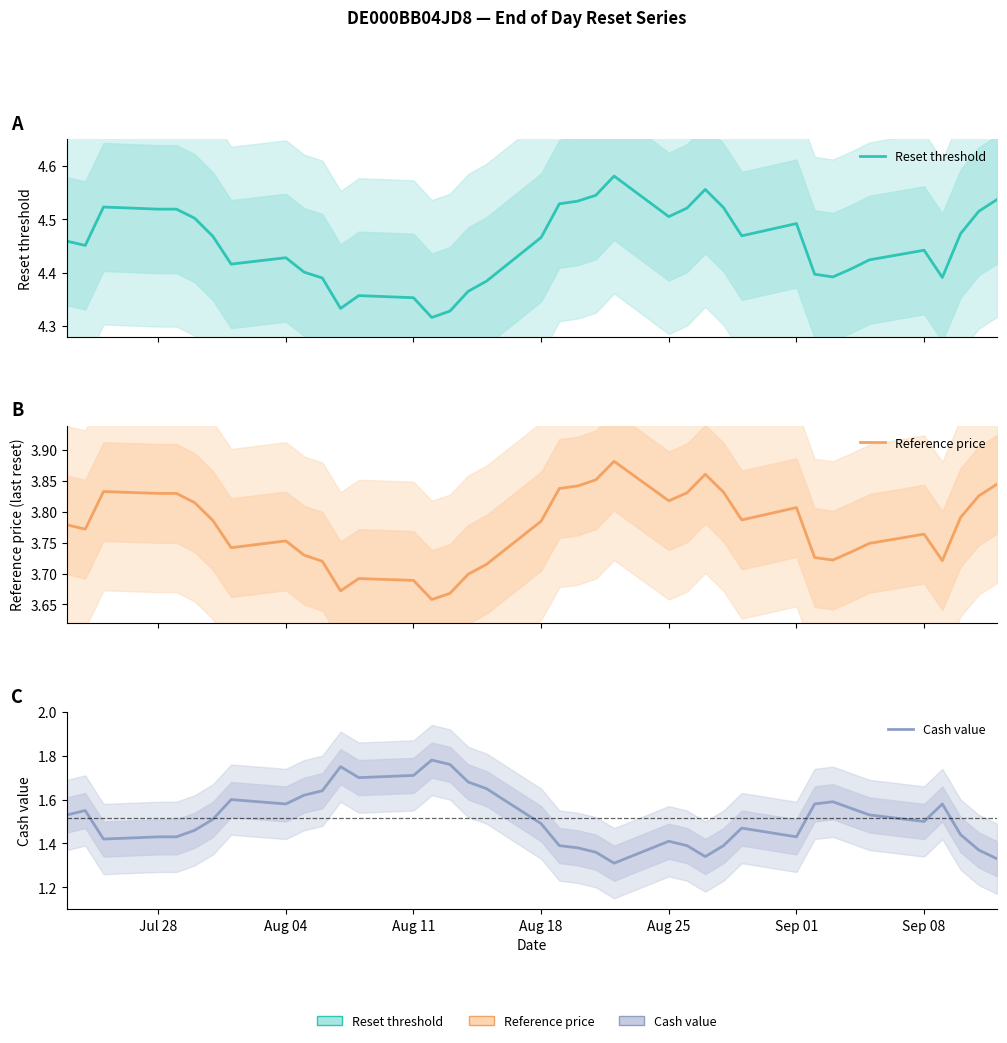

How many interior local valleys does the Cash value series have?

7